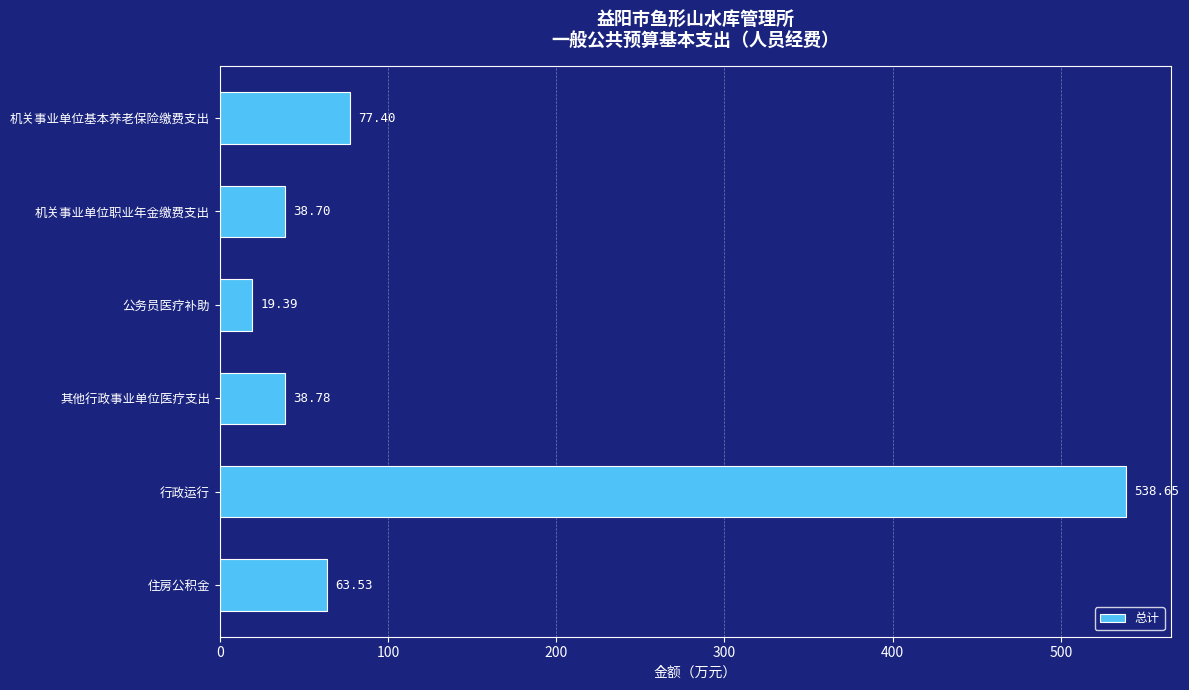

What is the smallest value displayed?

19.4